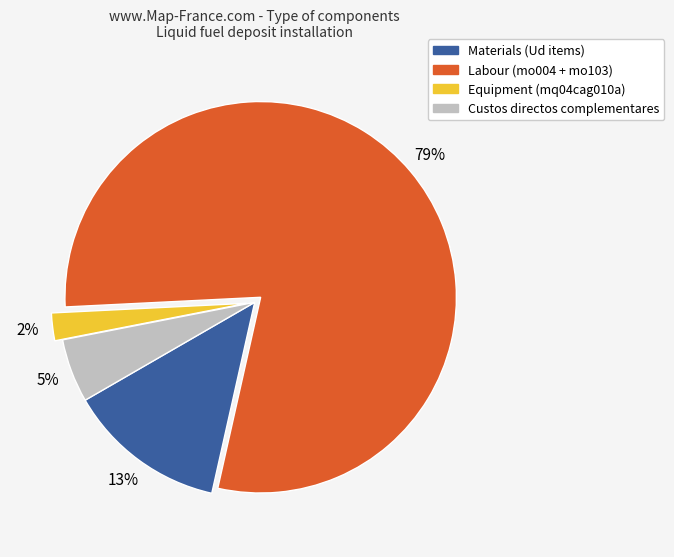

Does any single category account for the majority?

Yes